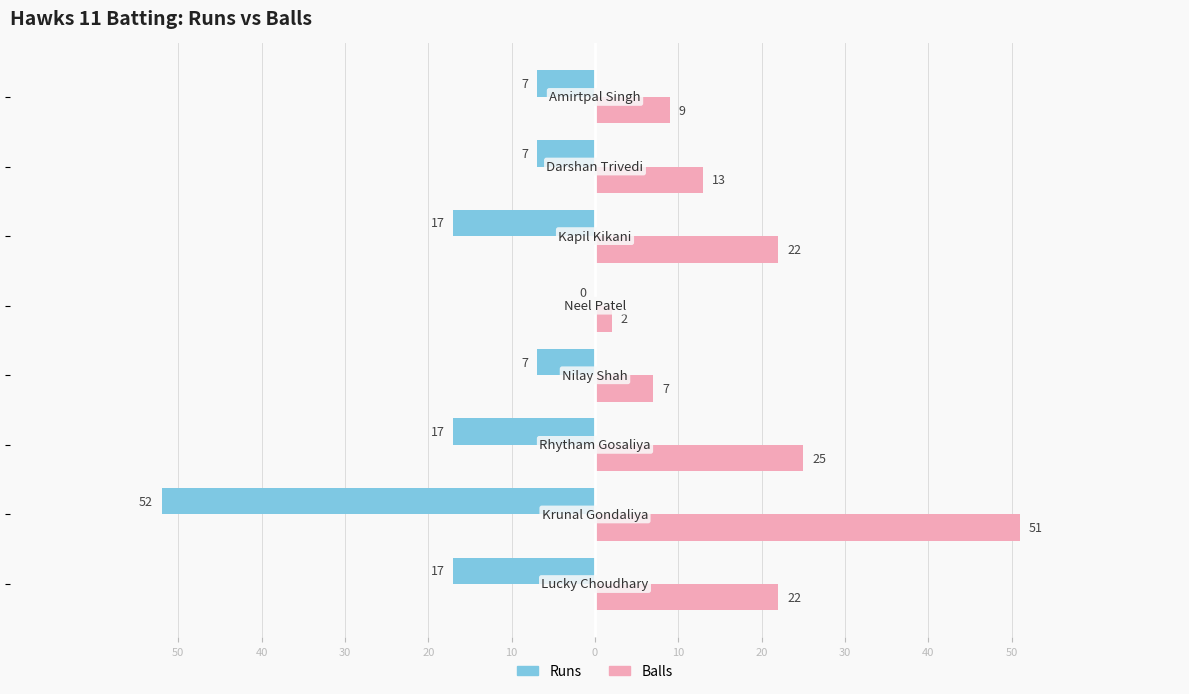

Reading left to right, extract all data points from this chart.

Runs: -17	-52	-17	-7	0	-17	-7	-7
Balls: 22	51	25	7	2	22	13	9